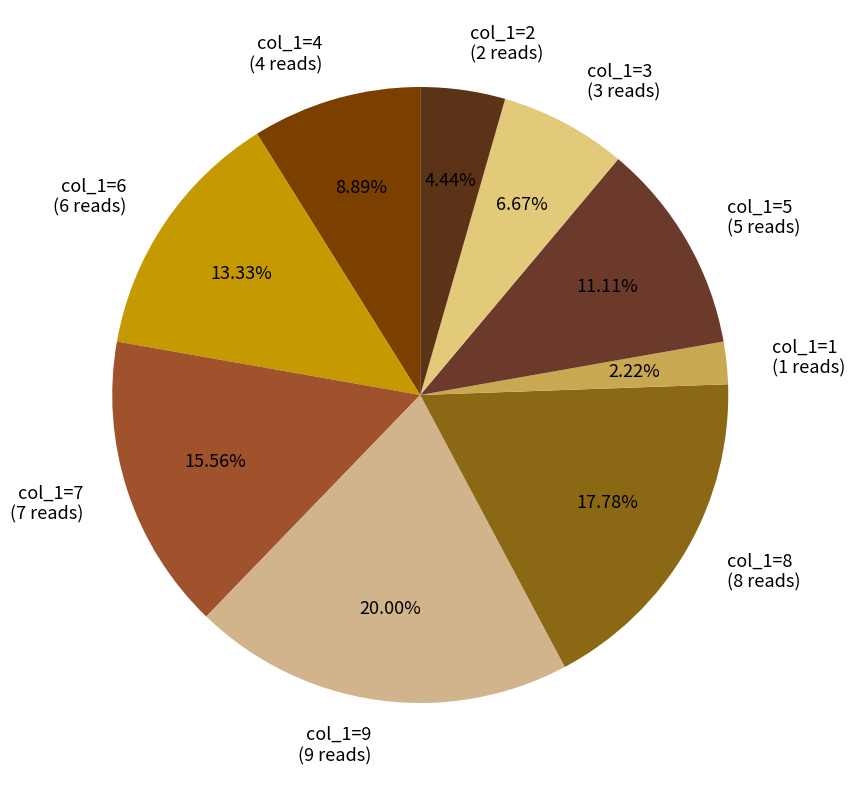

True or false: col_1=2 accounts for 14% of the total.

False